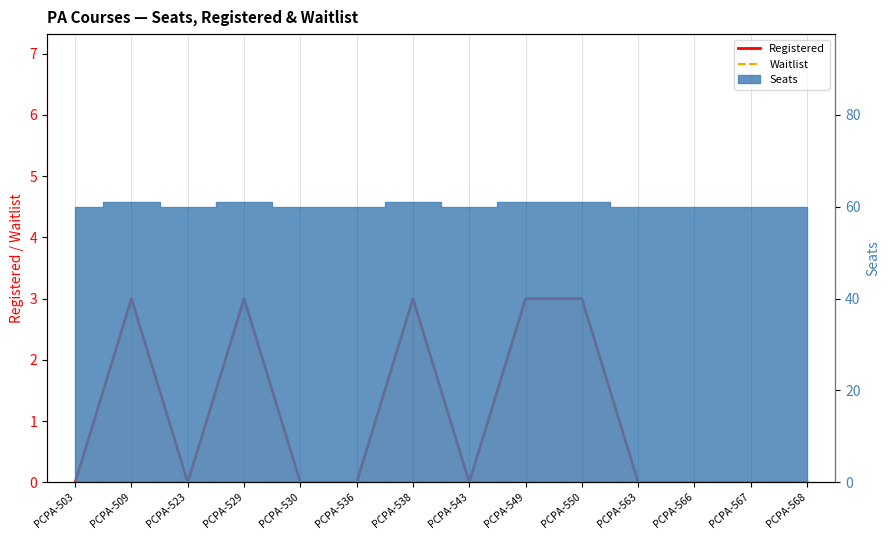

True or false: Waitlist has more than 0 interior local peaks.

False